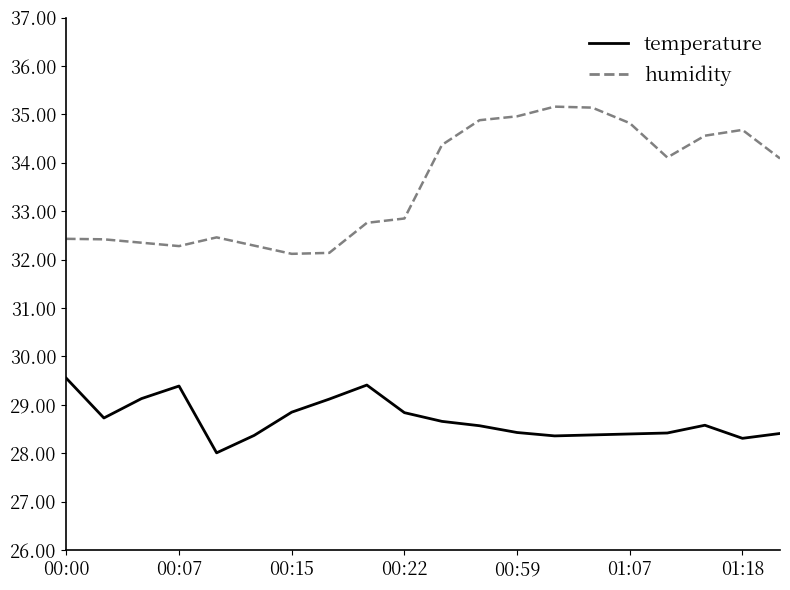

Which series has the widest spread of values?

humidity